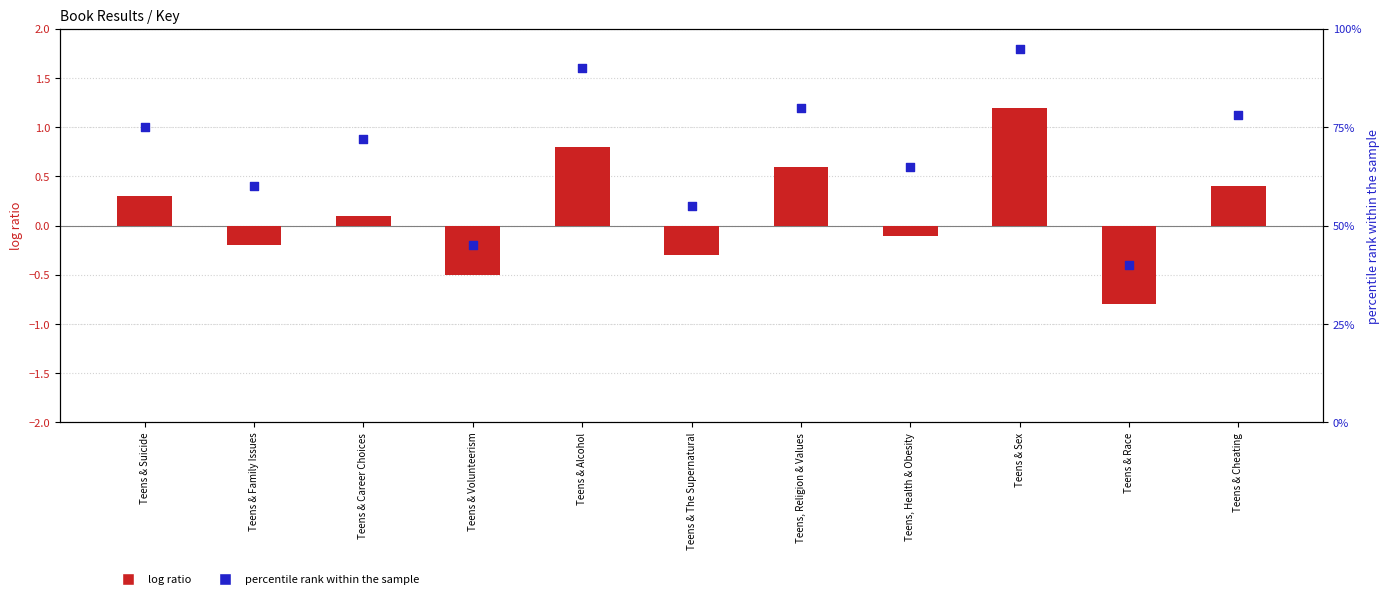

At which category is the sum across all series the highest?

Teens & Sex